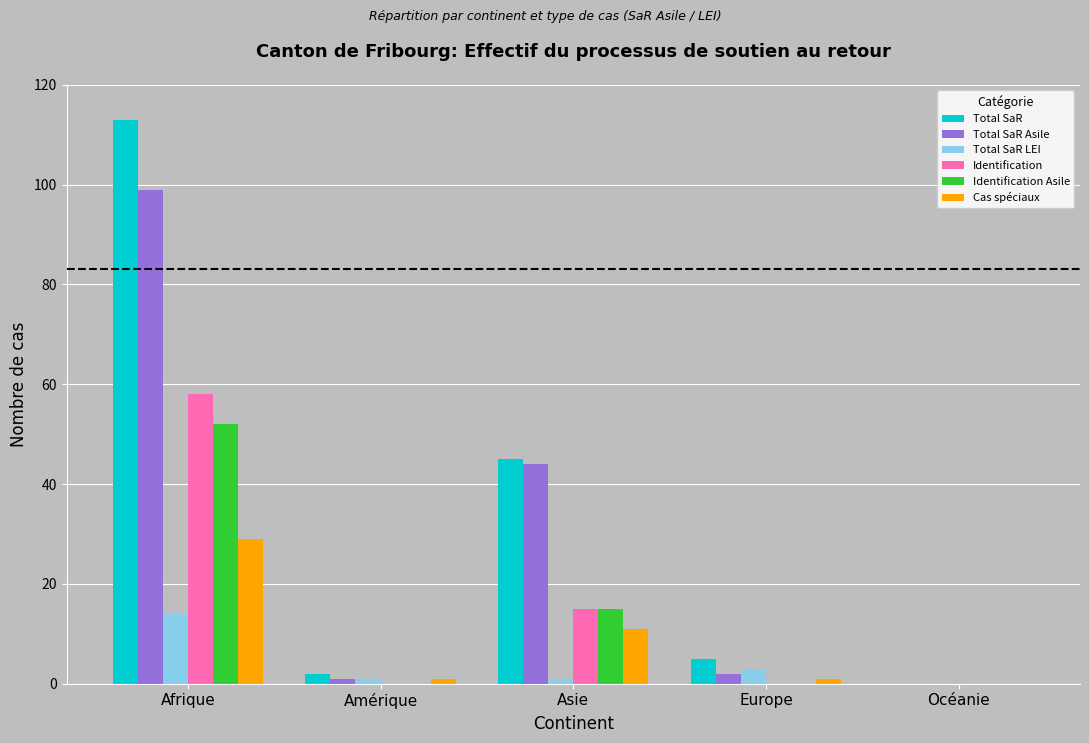

What is the average value of the Identification series?

15